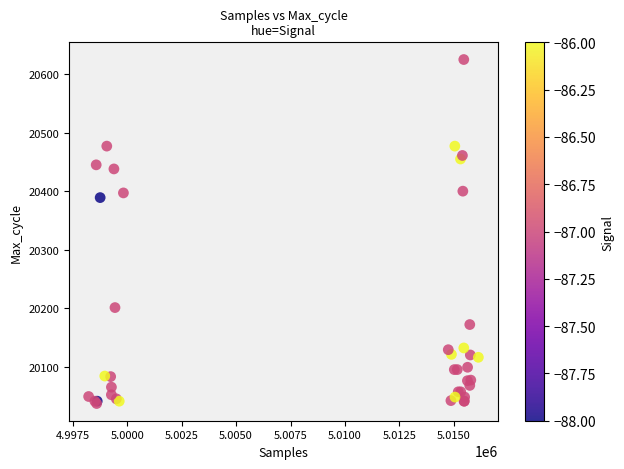

What Y value in the scatter plot is closest to 20331?

20389